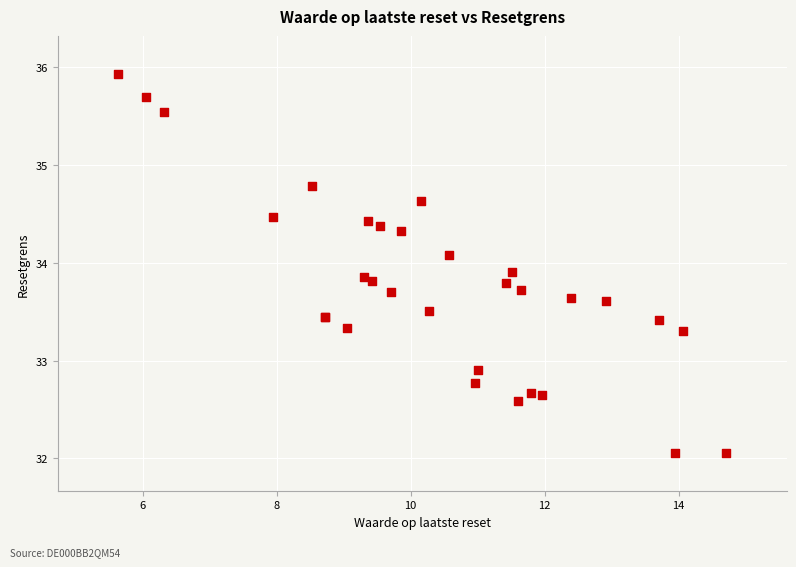

What Y value in the scatter plot is closest to 33?

32.9